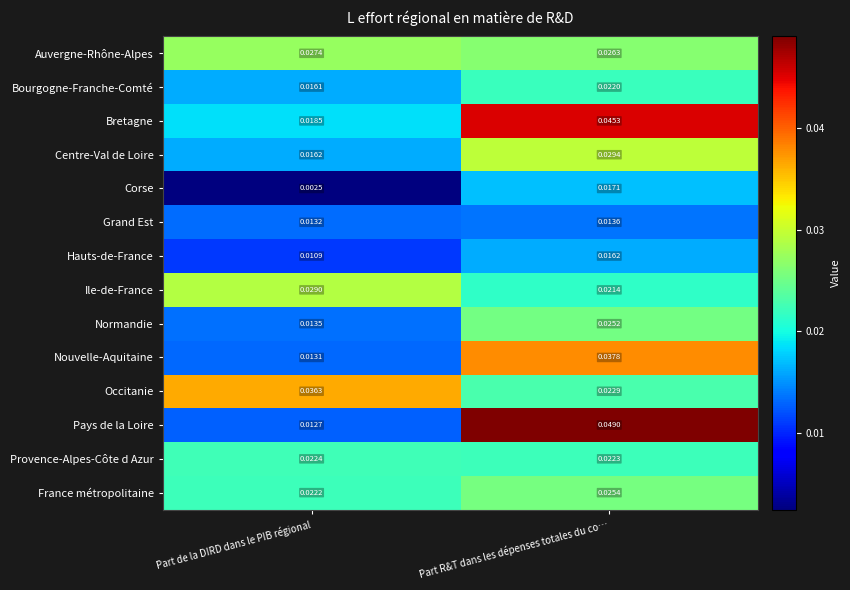

Rank the series by their maximum value, from highest to lowest.

Pays de la Loire, Bretagne, Nouvelle-Aquitaine, Occitanie, Centre-Val de Loire, Ile-de-France, Auvergne-Rhône-Alpes, France métropolitaine, Normandie, Provence-Alpes-Côte d Azur, Bourgogne-Franche-Comté, Corse, Hauts-de-France, Grand Est